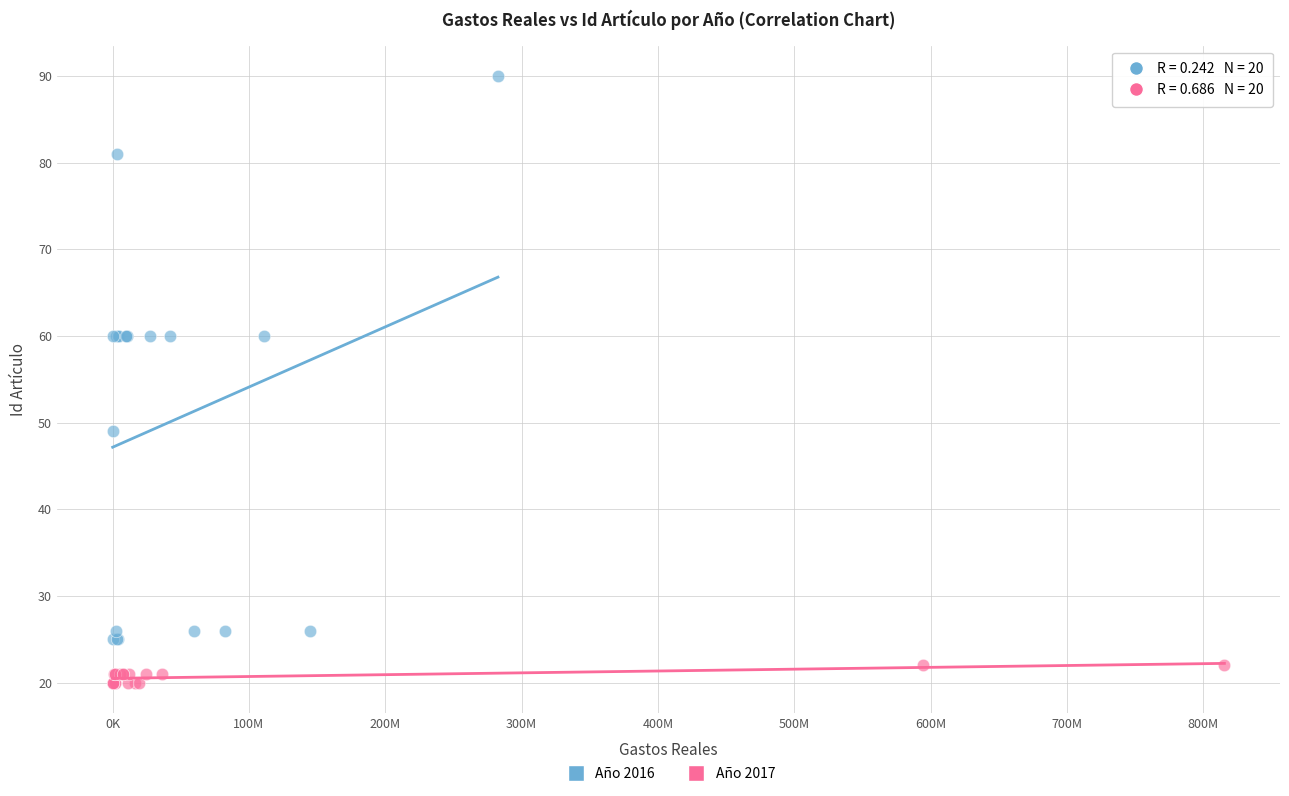

Which series reaches the maximum Y coordinate?

Año 2016